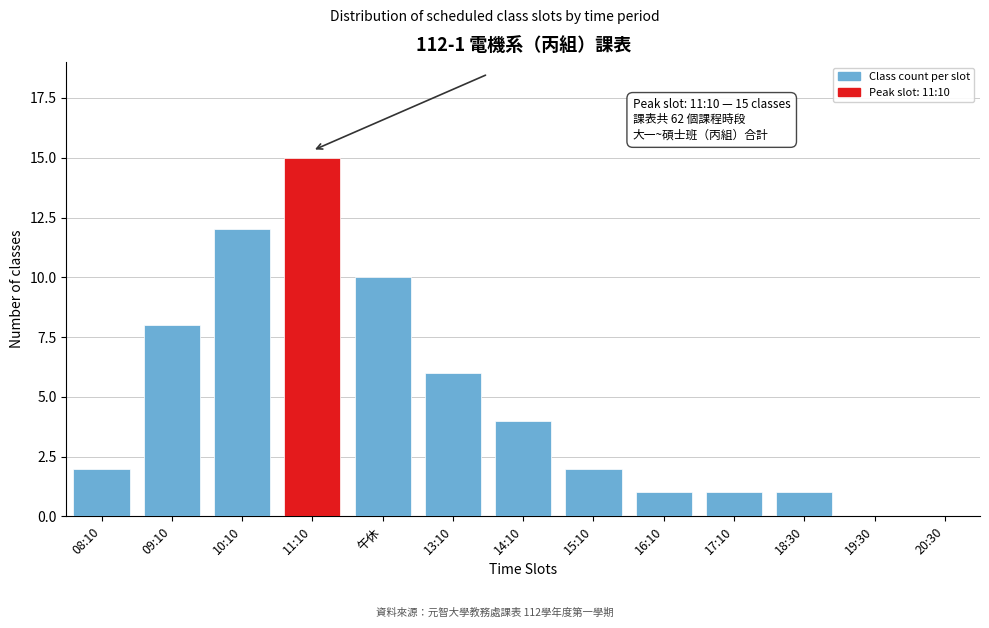

Reading right to left, transcribe all the data shown in this chart.

20:30=0	19:30=0	18:30=1	17:10=1	16:10=1	15:10=2	14:10=4	13:10=6	午休=10	11:10=15	10:10=12	09:10=8	08:10=2